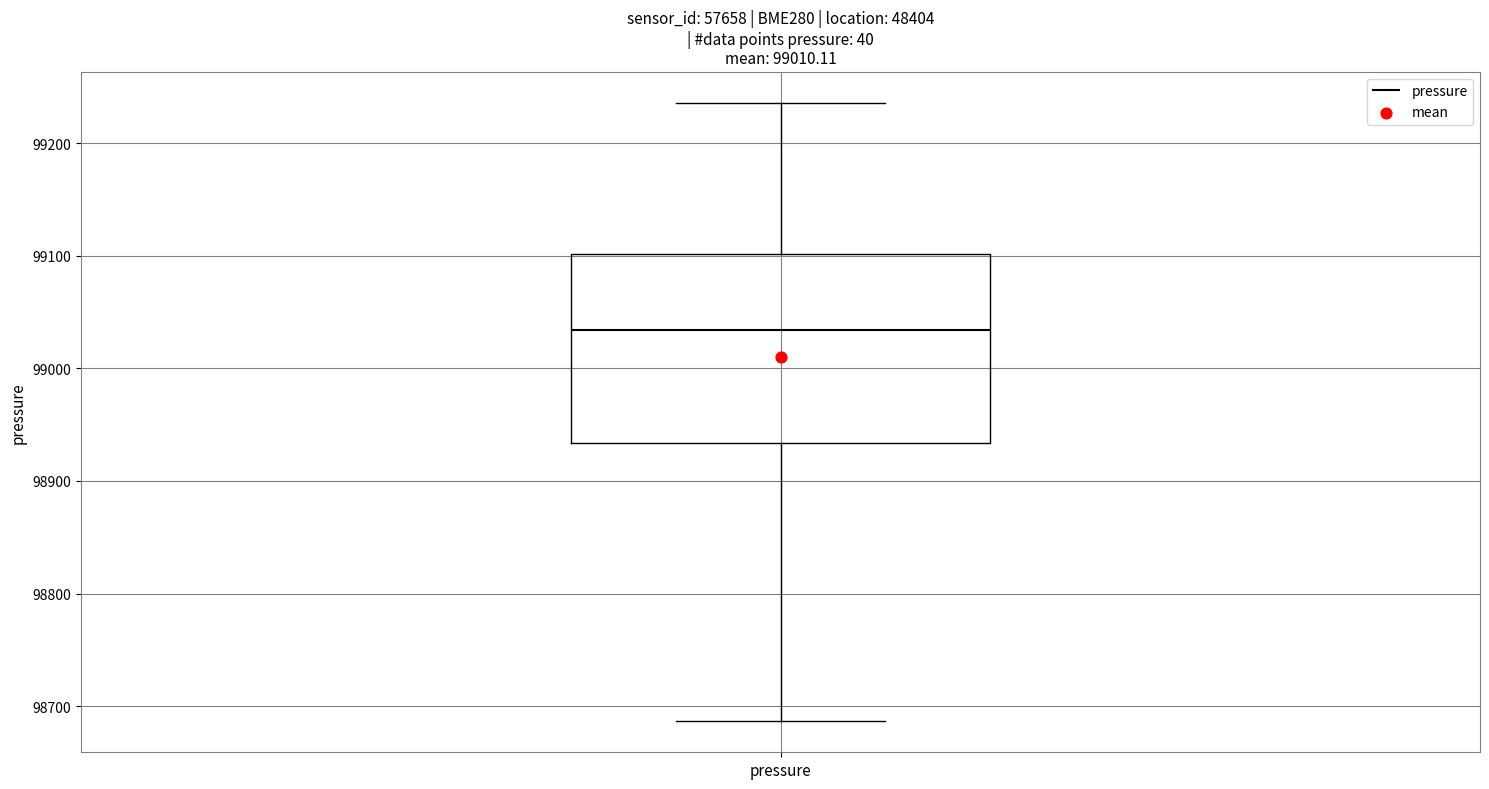

Transcribe this box plot: give where the median line is, the range the box spans, and where the two whiskers end, as read against the y-axis. The values are not printed on the chart, so give them approximately, as read against the axis.

median 99030, box 98930 to 99100, whiskers 98690 to 99240